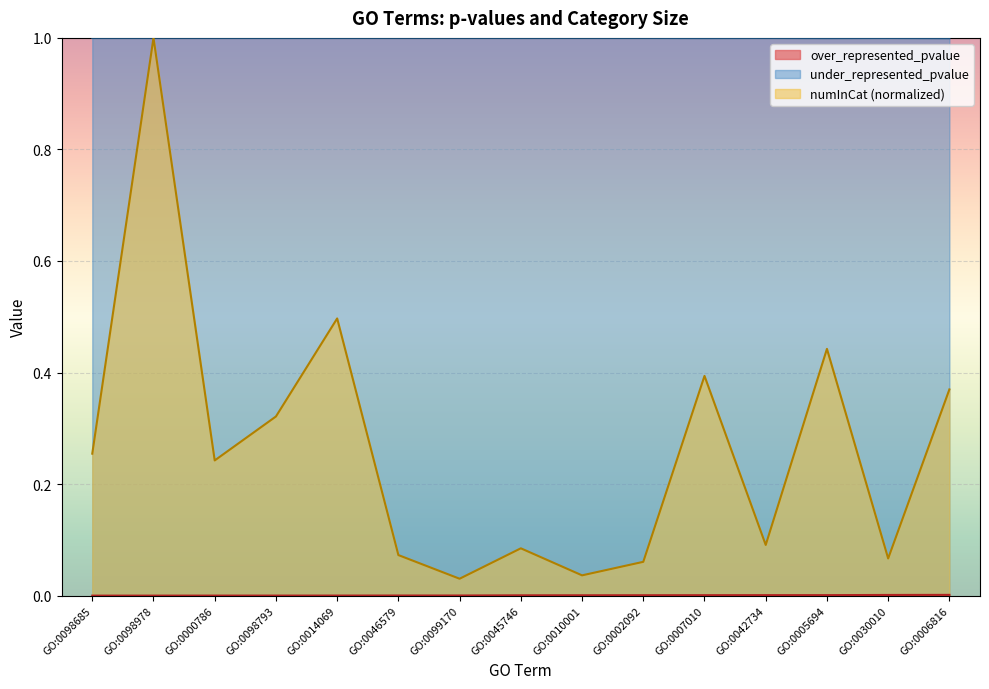

True or false: over_represented_pvalue and numInCat cross at least once.

False